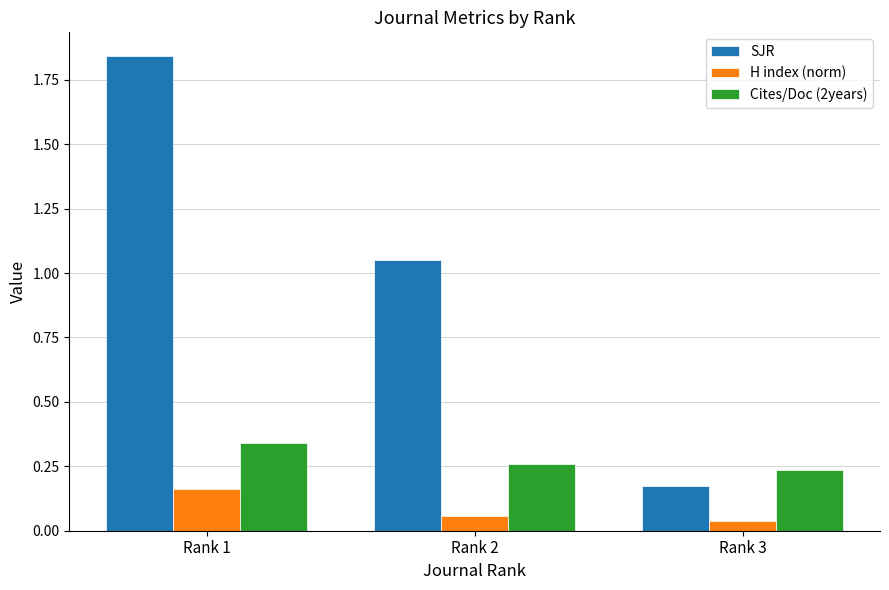

What is the sum of the Cites/Doc (2years) values at Rank 3 and Rank 2?

0.5